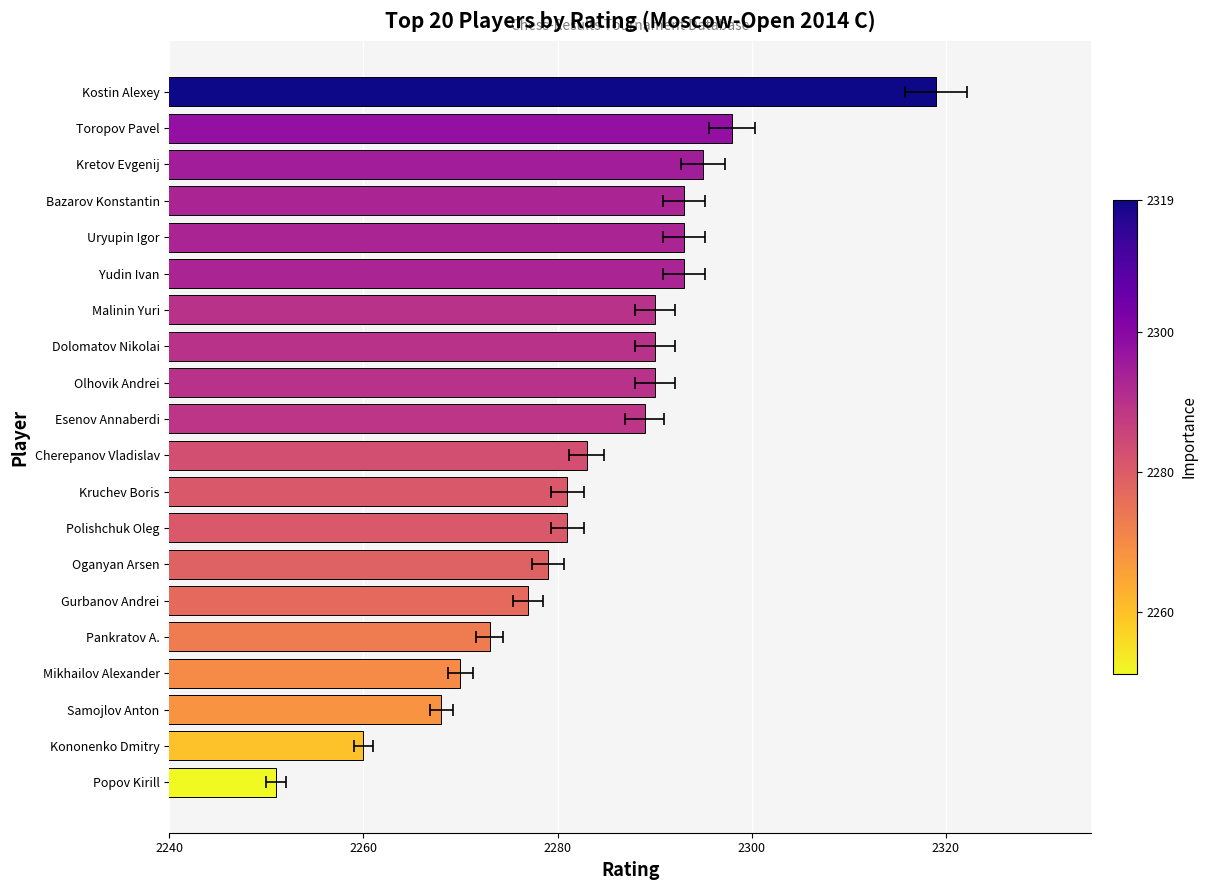

Does the chart contain stacked bars?

No